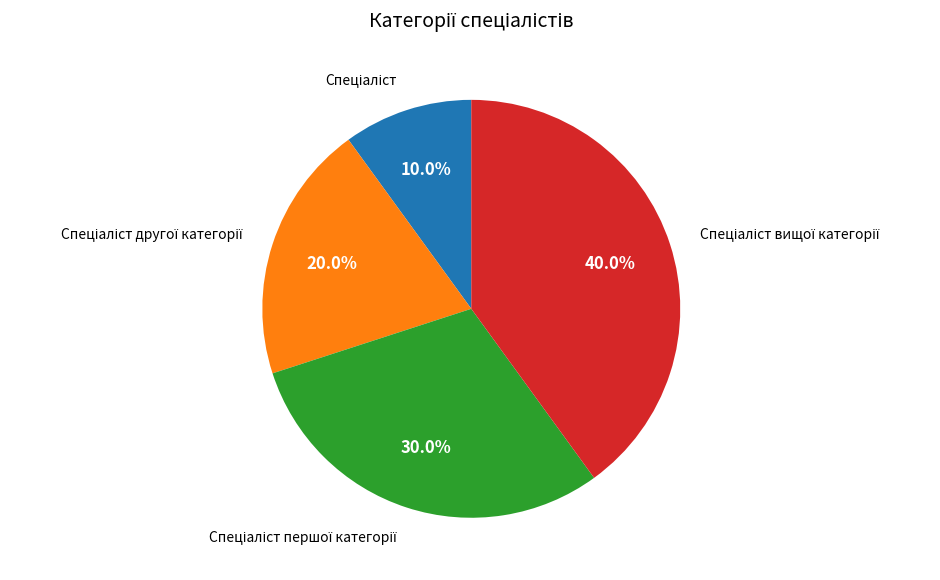

Count the number of slices in the pie.

4